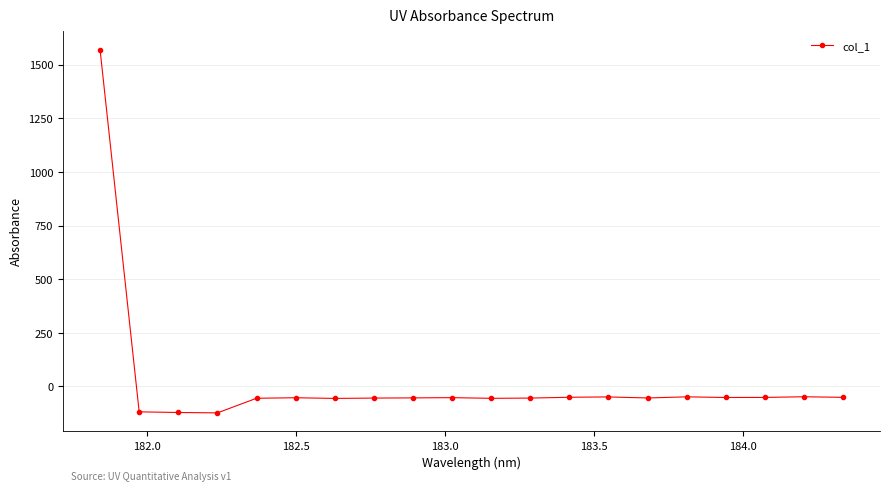

What is the maximum value shown in the chart?

1570.9